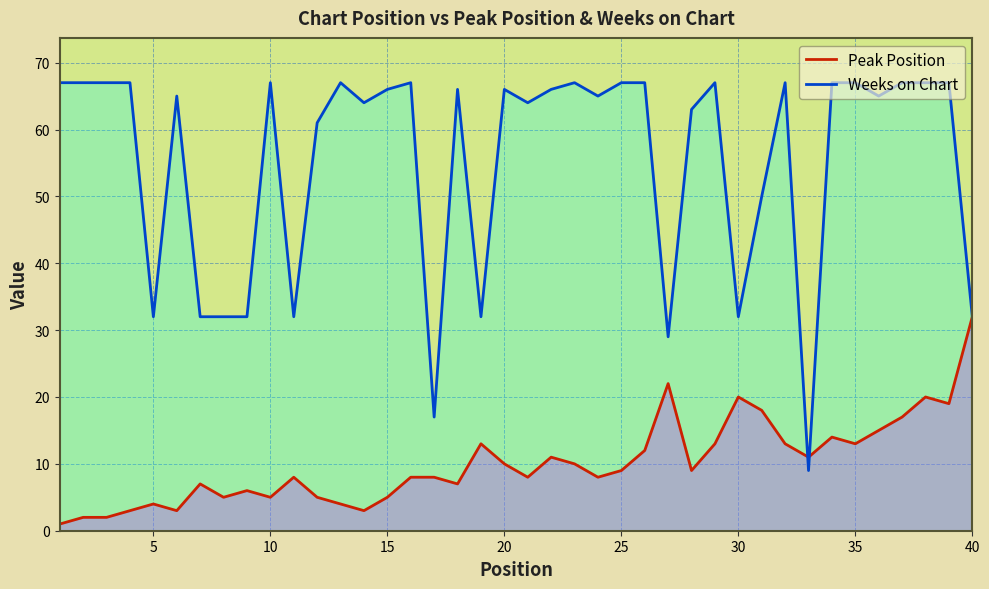

The value of Weeks on Chart at 40 is 32. True or false?

True